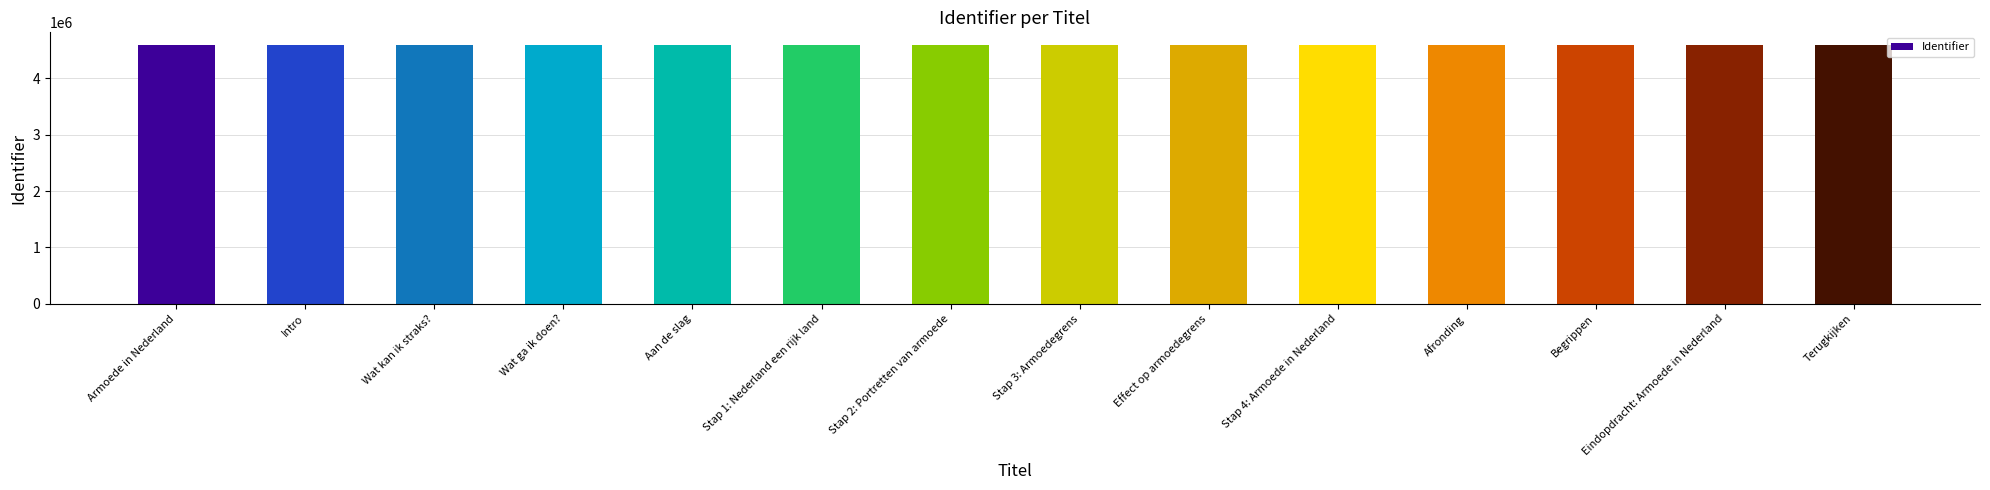

Does the chart contain any negative values?

No